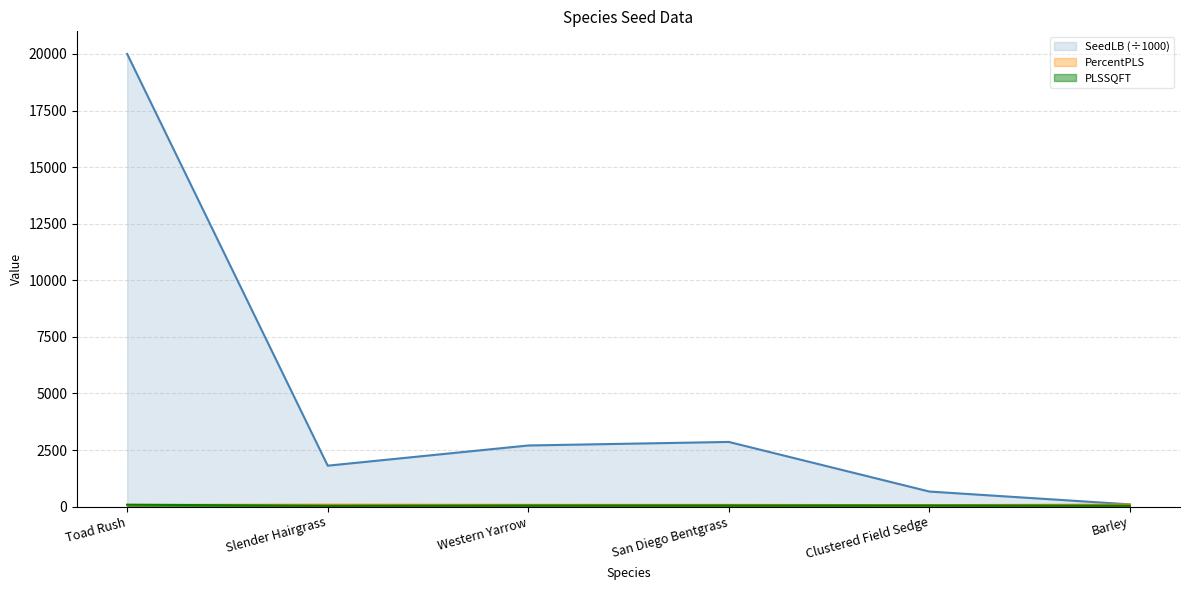

What is the label of the 6th point from the left?

Barley